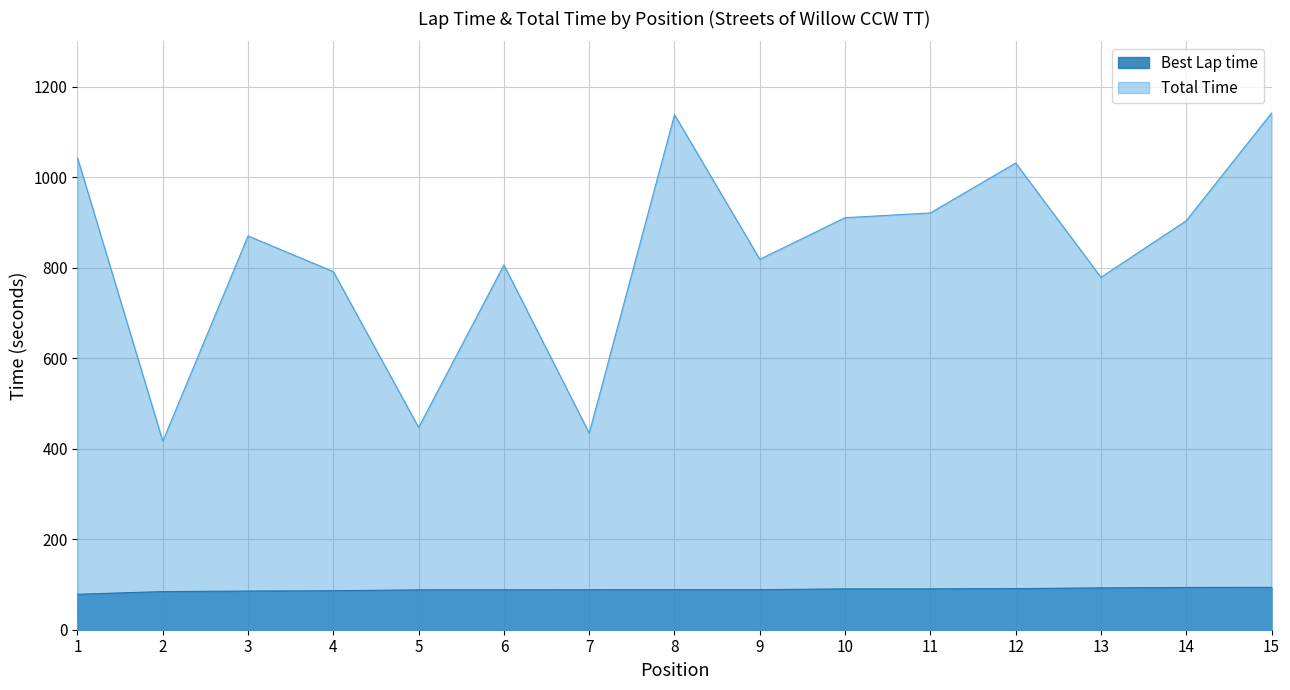

Read the Best Lap time value at 5.

88.1